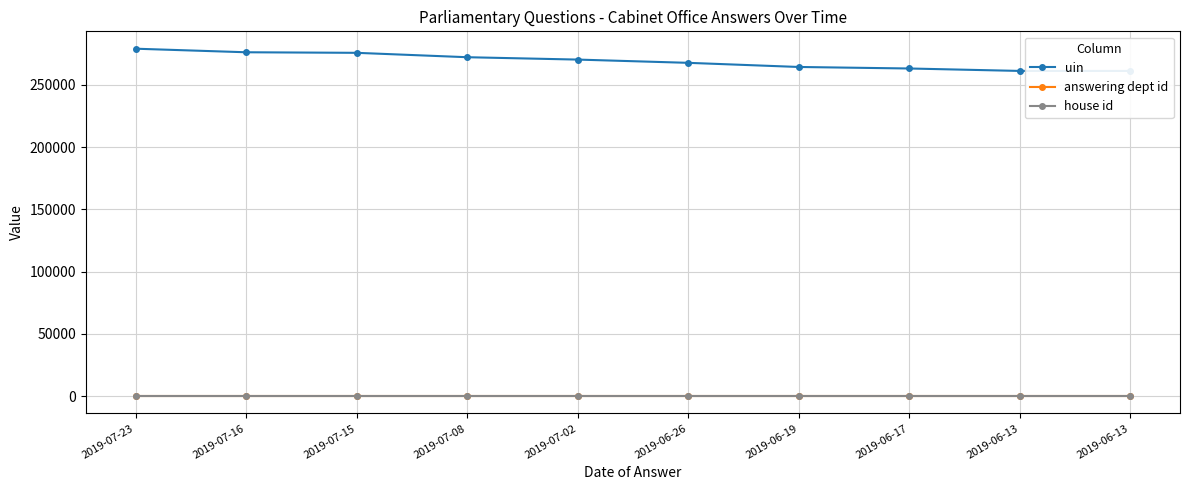

True or false: house id has more than 1 points higher than both neighbors.

False